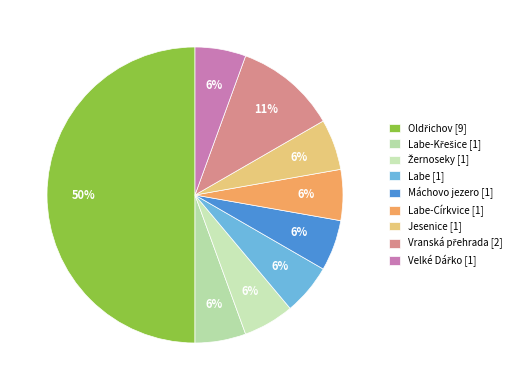

To the nearest percent, what is the average slice percentage?

11%